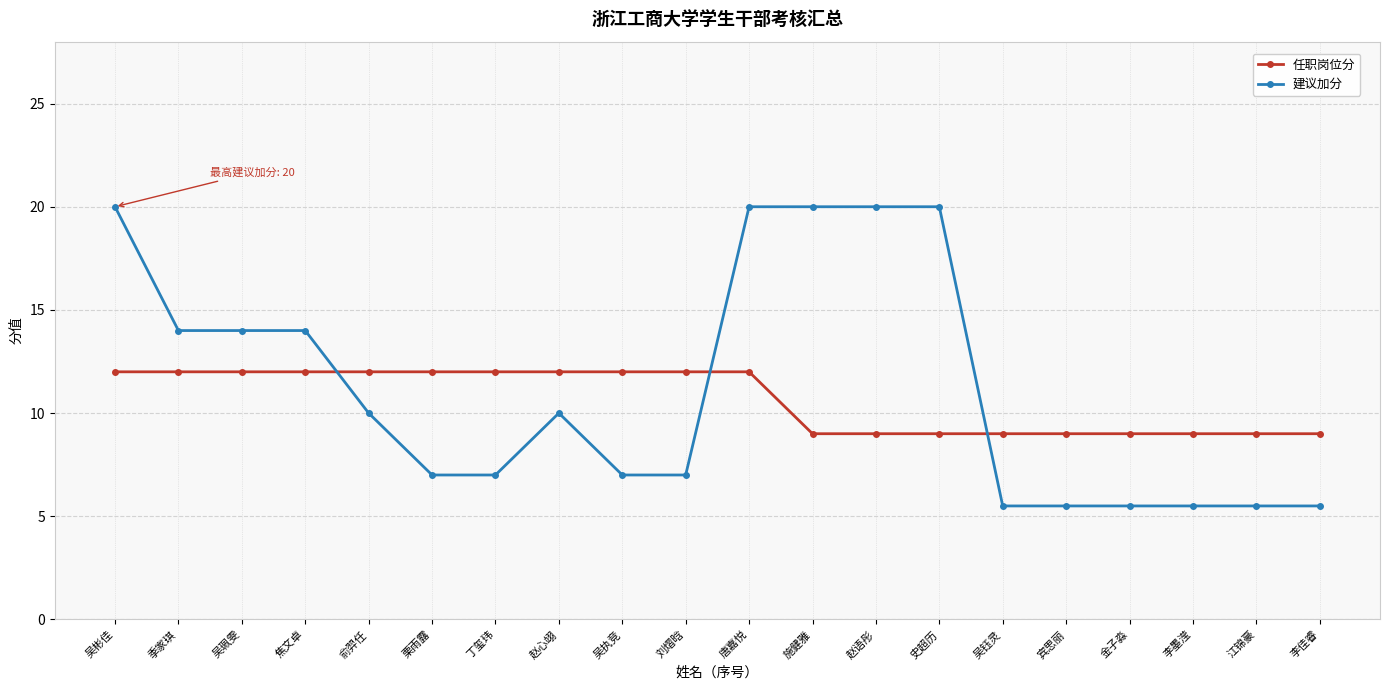

Which series has the largest total across all categories?

建议加分